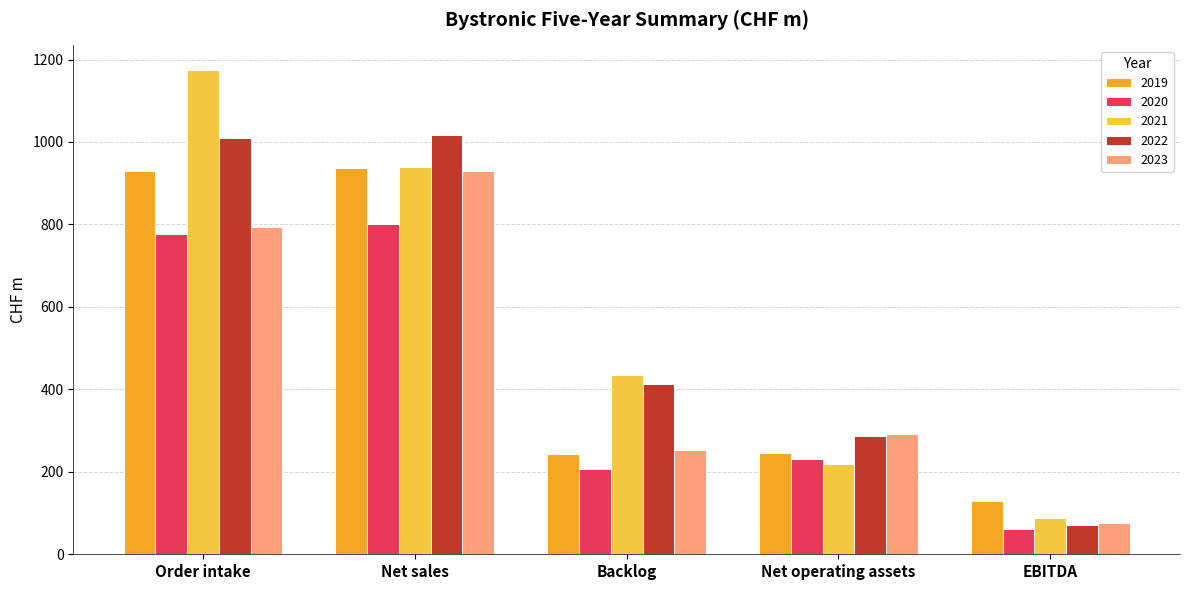

How many values in the 2022 series exceed 413?

3